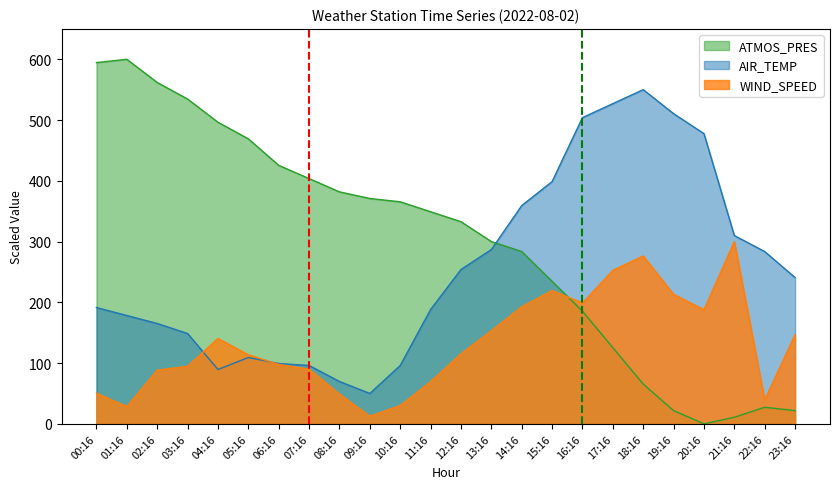

What position from the right is 05:16?

19